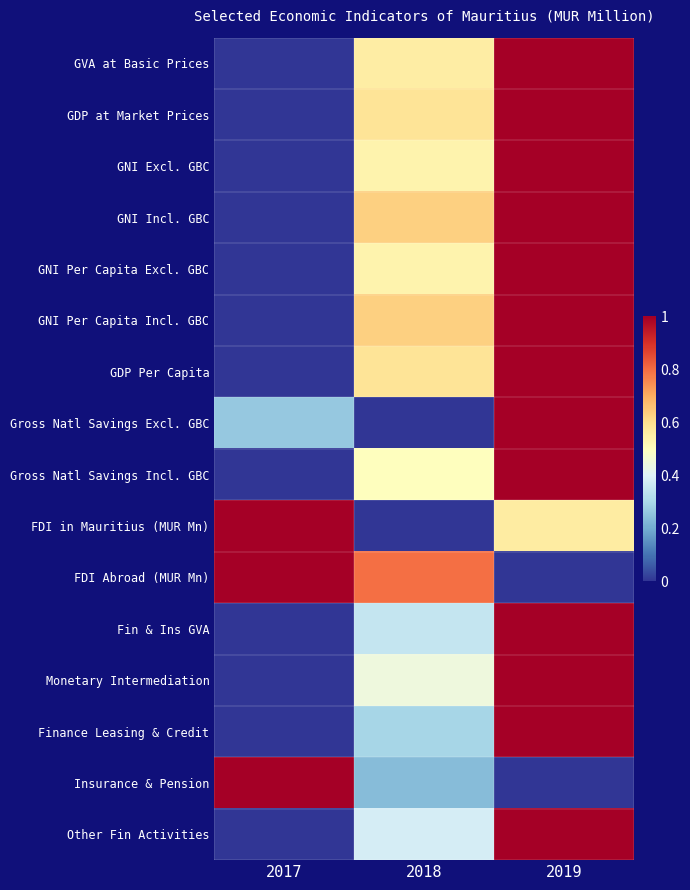

Reading right to left, what are all the values shown in this chart?

GVA at Basic Prices: 2019=1.0	2018=0.6	2017=0.0
GDP at Market Prices: 2019=1.0	2018=0.6	2017=0.0
GNI Excl. GBC: 2019=1.0	2018=0.5	2017=0.0
GNI Incl. GBC: 2019=1.0	2018=0.6	2017=0.0
GNI Per Capita Excl. GBC: 2019=1.0	2018=0.5	2017=0.0
GNI Per Capita Incl. GBC: 2019=1.0	2018=0.6	2017=0.0
GDP Per Capita: 2019=1.0	2018=0.6	2017=0.0
Gross Natl Savings Excl. GBC: 2019=1.0	2018=0.0	2017=0.3
Gross Natl Savings Incl. GBC: 2019=1.0	2018=0.5	2017=0.0
FDI in Mauritius (MUR Mn): 2019=0.6	2018=0.0	2017=1.0
FDI Abroad (MUR Mn): 2019=0.0	2018=0.8	2017=1.0
Fin & Ins GVA: 2019=1.0	2018=0.4	2017=0.0
Monetary Intermediation: 2019=1.0	2018=0.4	2017=0.0
Finance Leasing & Credit: 2019=1.0	2018=0.3	2017=0.0
Insurance & Pension: 2019=0.0	2018=0.2	2017=1.0
Other Fin Activities: 2019=1.0	2018=0.4	2017=0.0